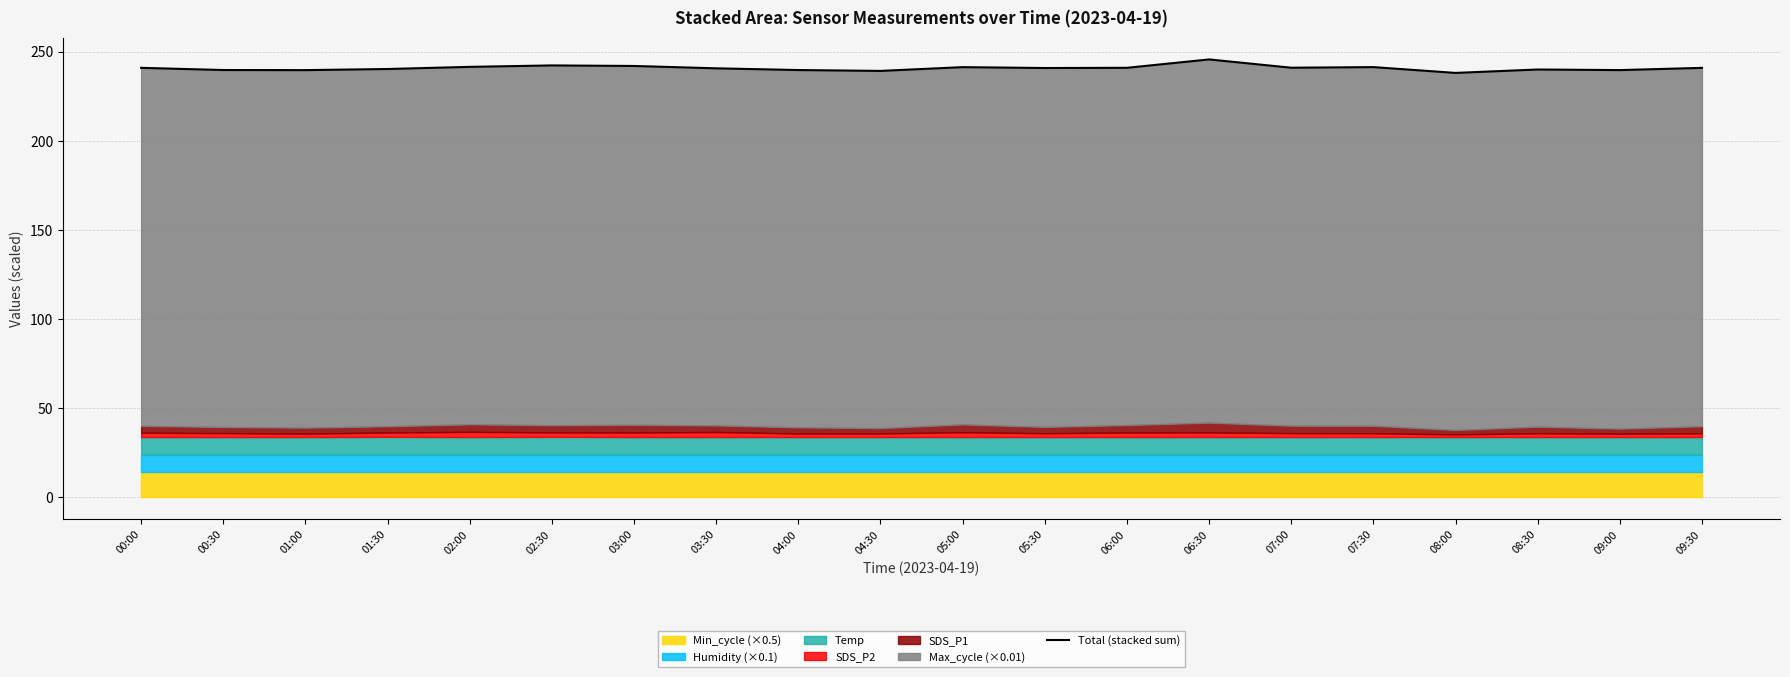

True or false: the data has more than 0 interior local peaks.

True